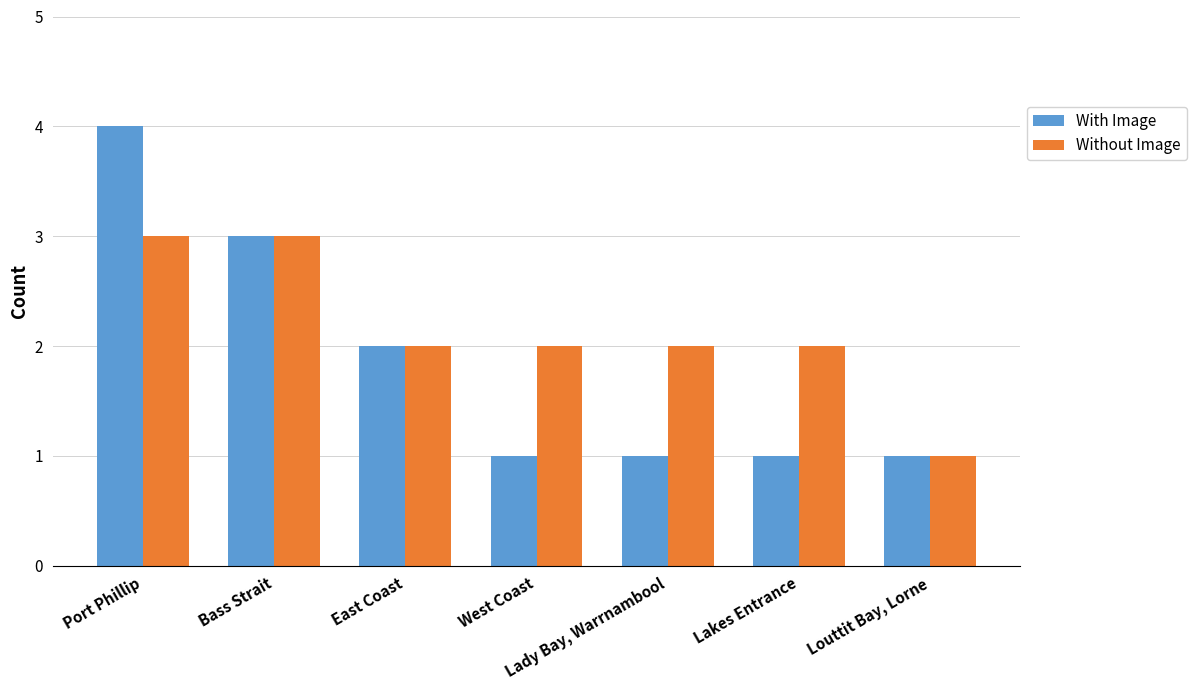

Reading left to right, extract all data points from this chart.

With Image: 4	3	2	1	1	1	1
Without Image: 3	3	2	2	2	2	1